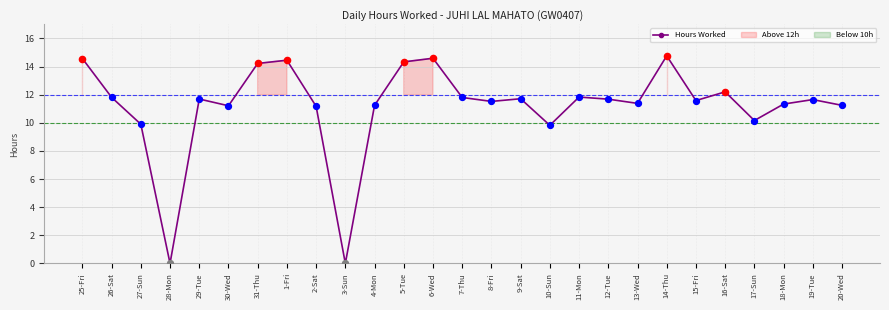

Which has a higher value, 7-Thu or 1-Fri?

1-Fri